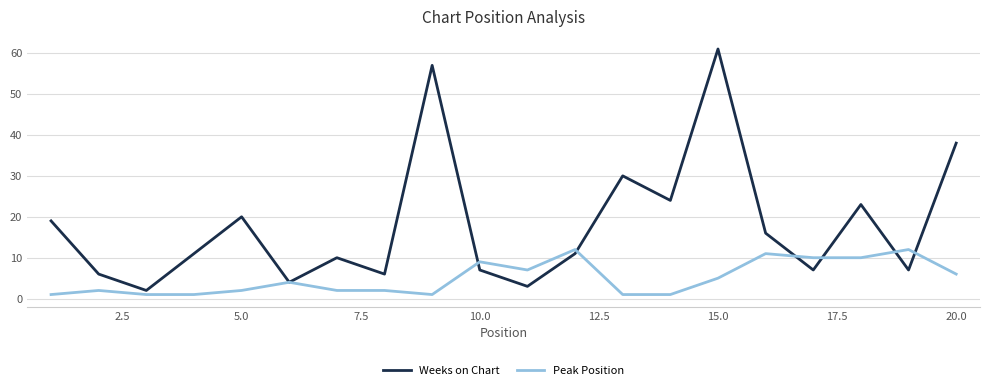

What is the highest value of the Weeks on Chart series?

61